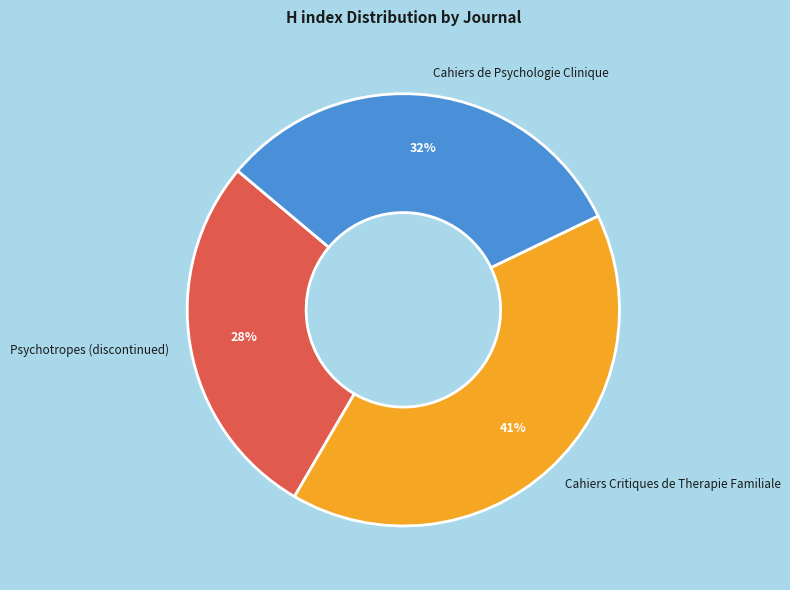

How many slices are in this pie chart?

3